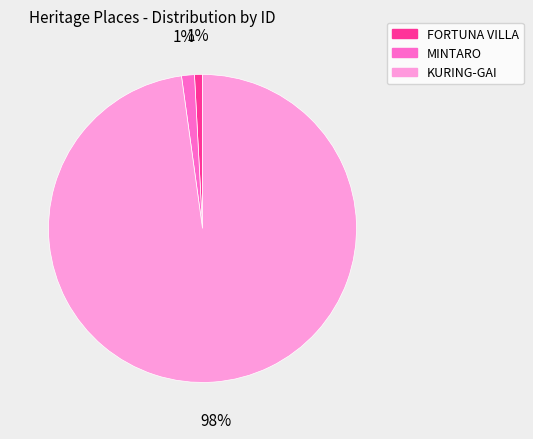

To the nearest percent, what is the average slice percentage?

33%